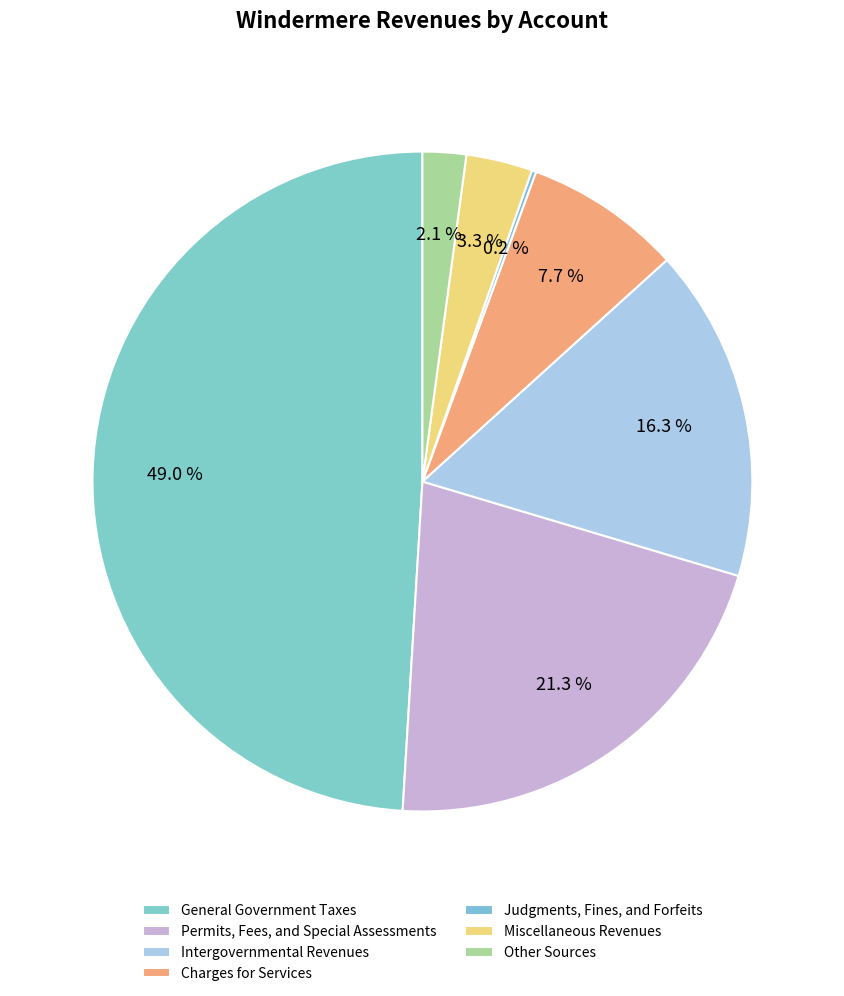

True or false: Charges for Services accounts for 8% of the total.

True